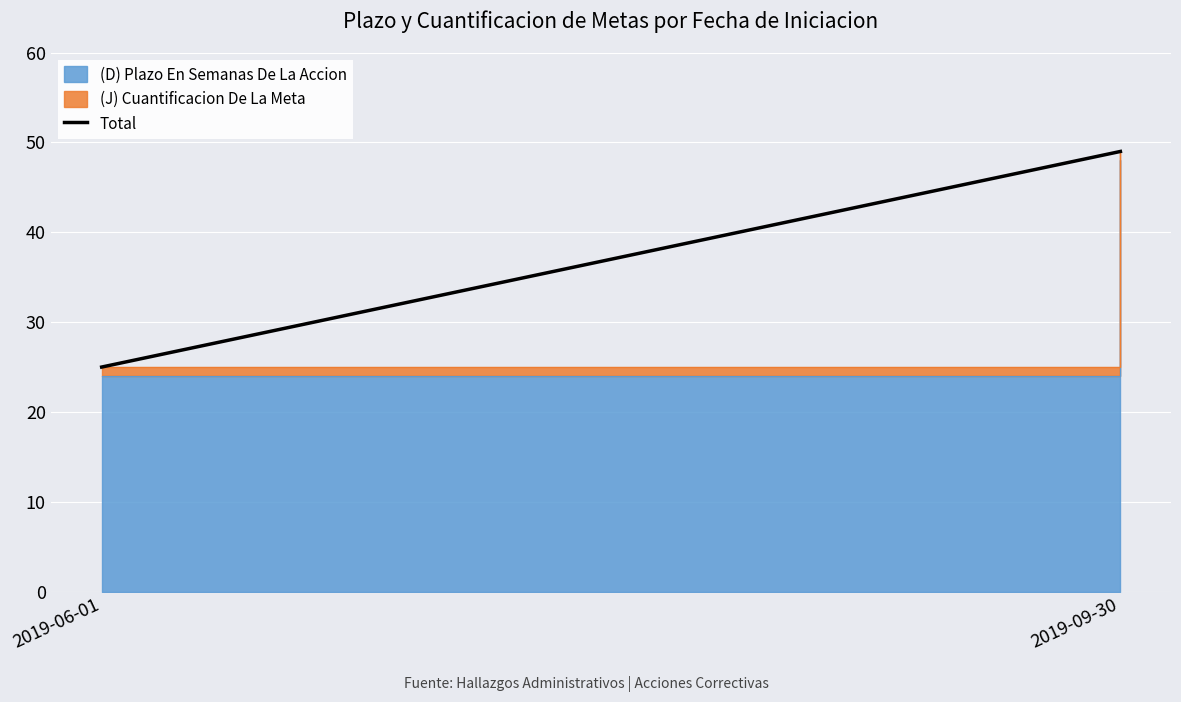

How many data points are less than 49?

1